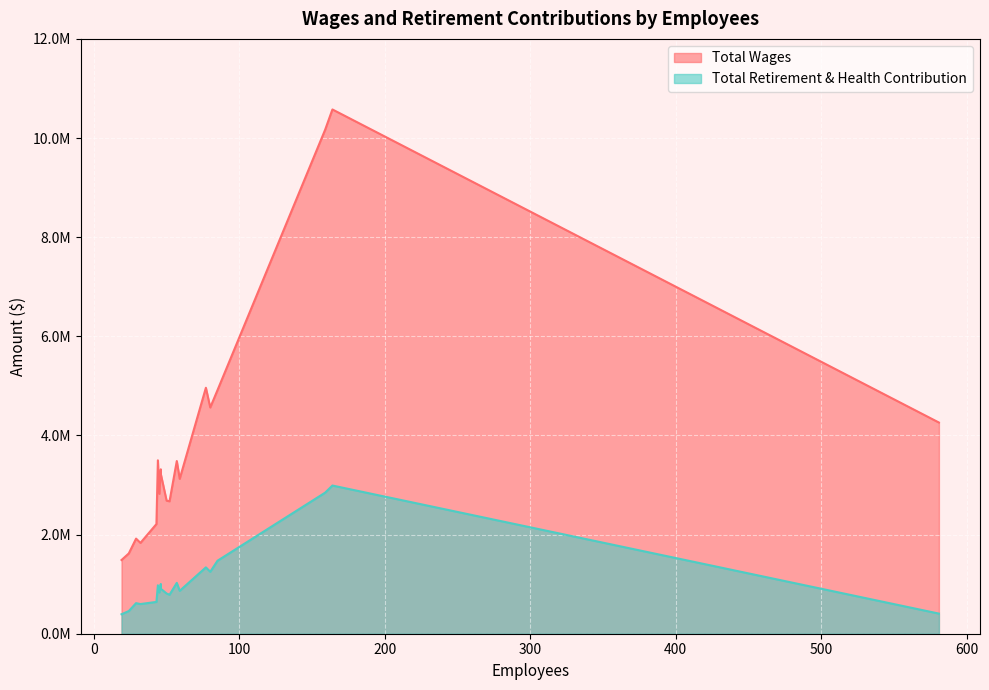

What is the label of the 15th point from the right?

80